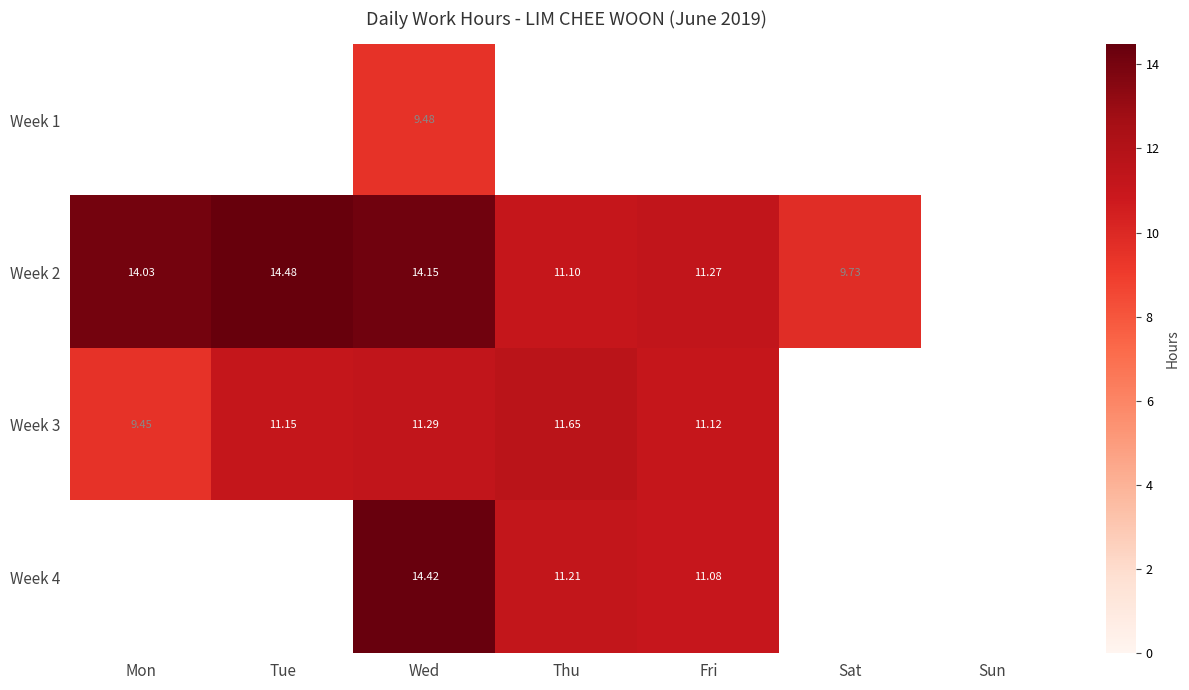

Is the value of Week 3 at Mon greater than the value of Week 2 at Wed?

No